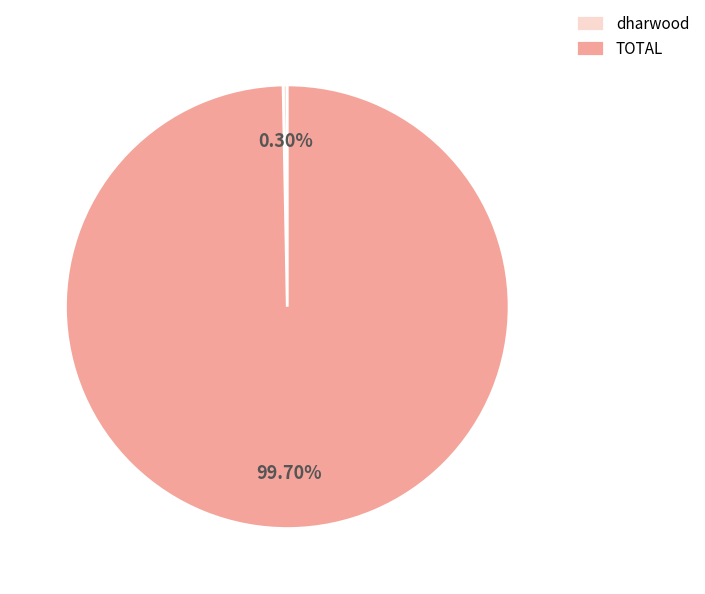

What portion of the pie excludes TOTAL?

0.3%